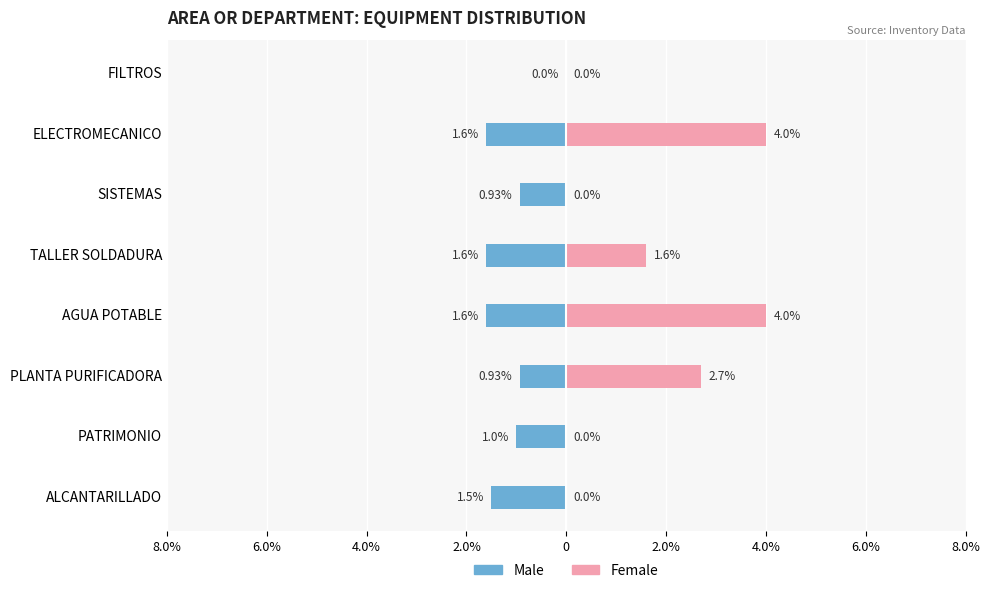

How many data points does each series have?

8